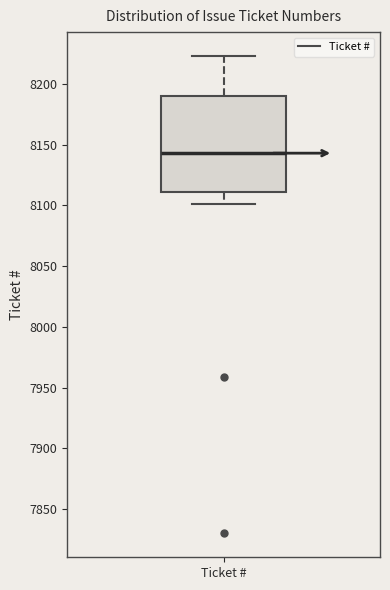

Read this box plot against the y-axis: the position of the median line, the range covered by the box, and the ends of both whiskers. The values are not printed on the chart, so give them approximately, as read against the axis.

median 8145, box 8110 to 8190, whiskers 8100 to 8225